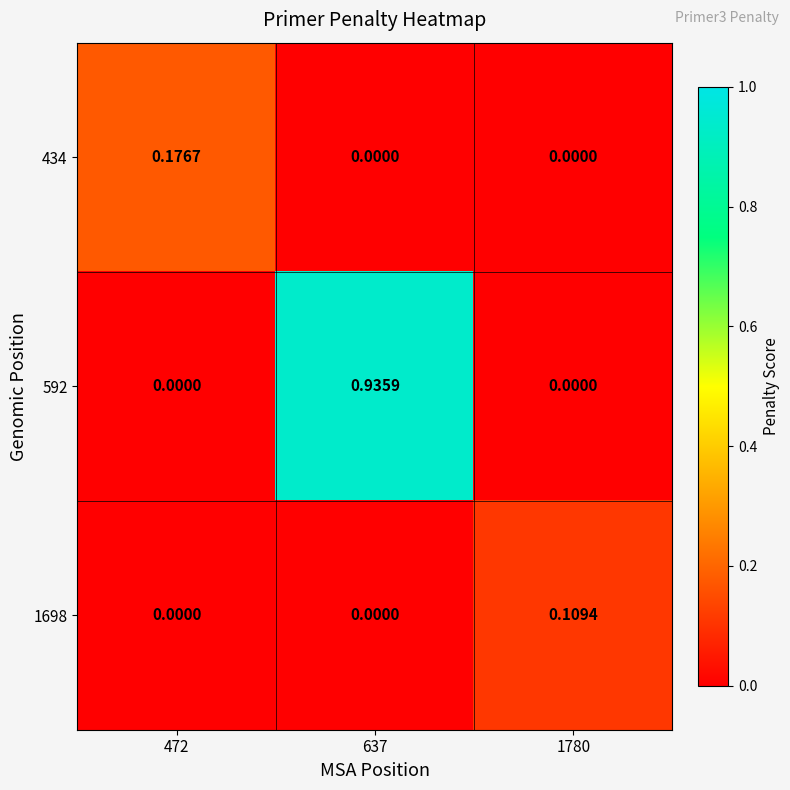

Count the number of categories in the chart.

3